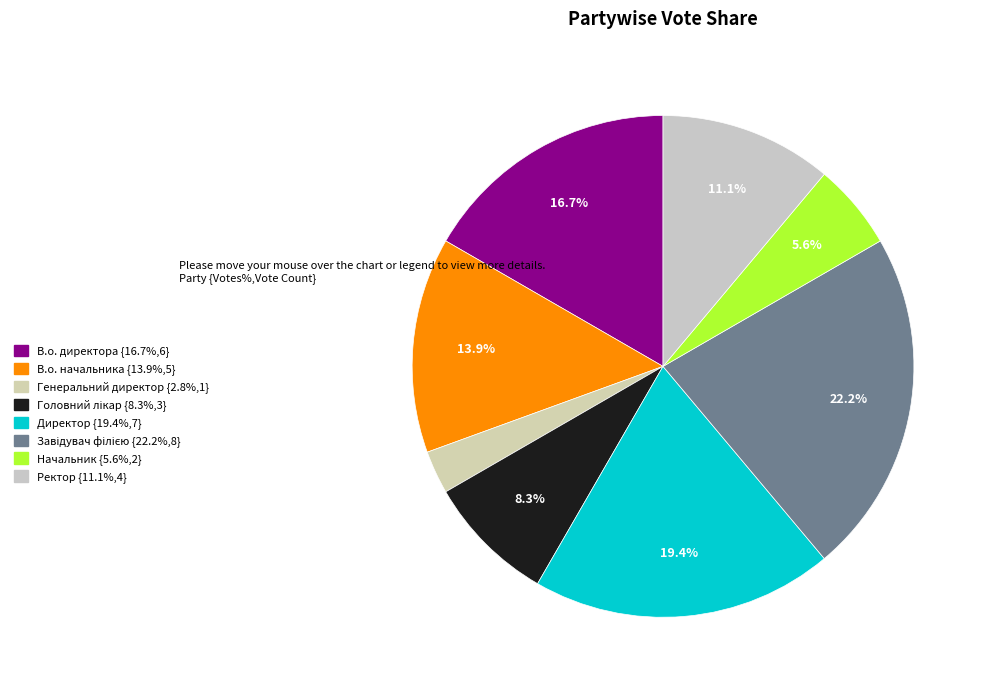

To the nearest percent, what is the difference between the largest and smallest slice percentages?

19%